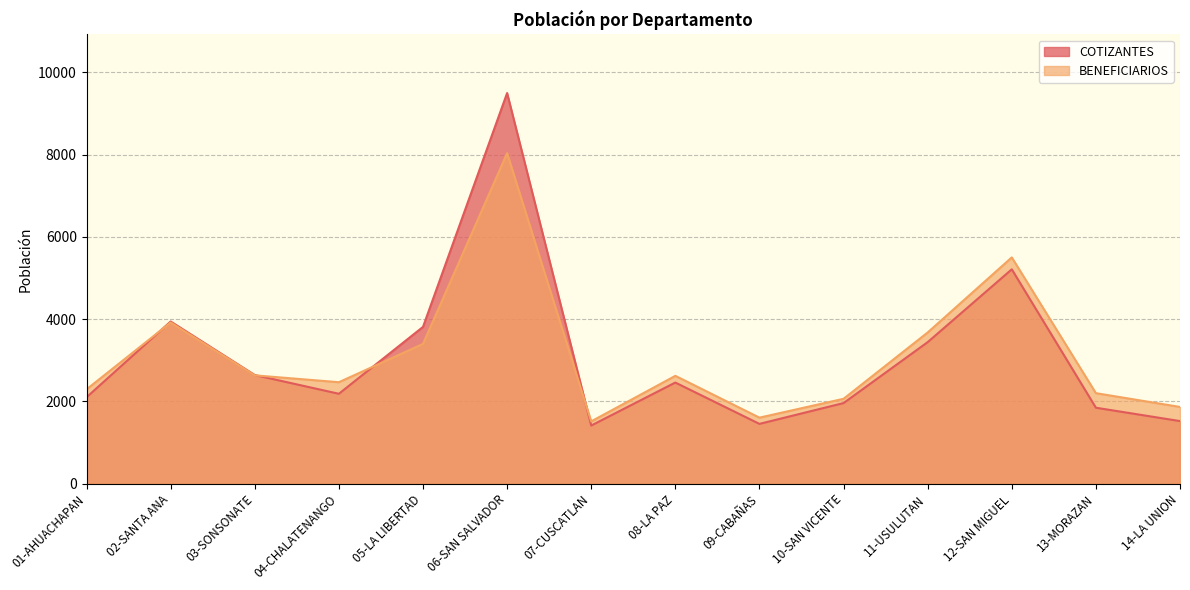

What are all the series names shown in the legend?

COTIZANTES, BENEFICIARIOS